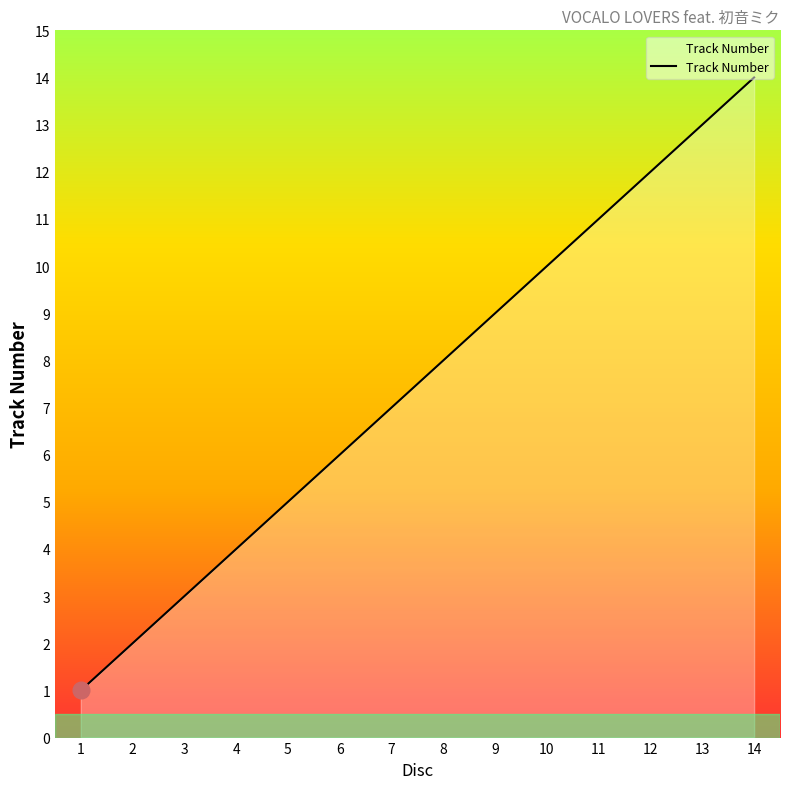

What is the minimum value shown in the chart?

1